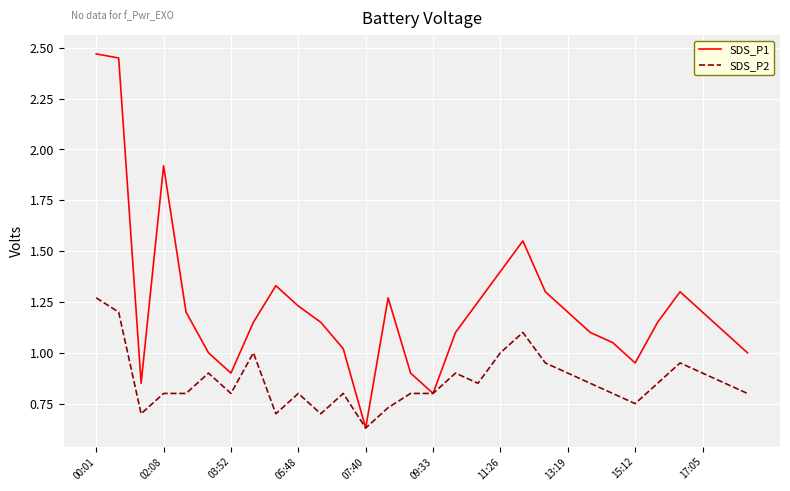

Rank the series by their maximum value, from lowest to highest.

SDS_P2, SDS_P1